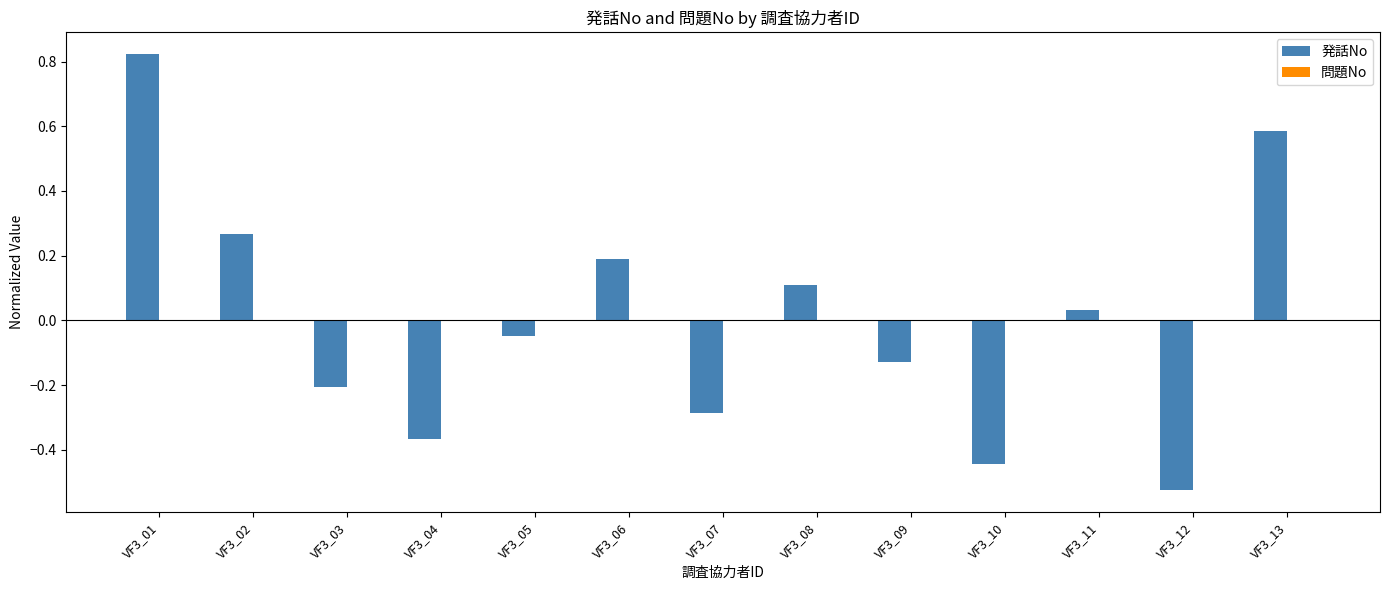

Between VF3_10 and VF3_13, which is larger?

VF3_13